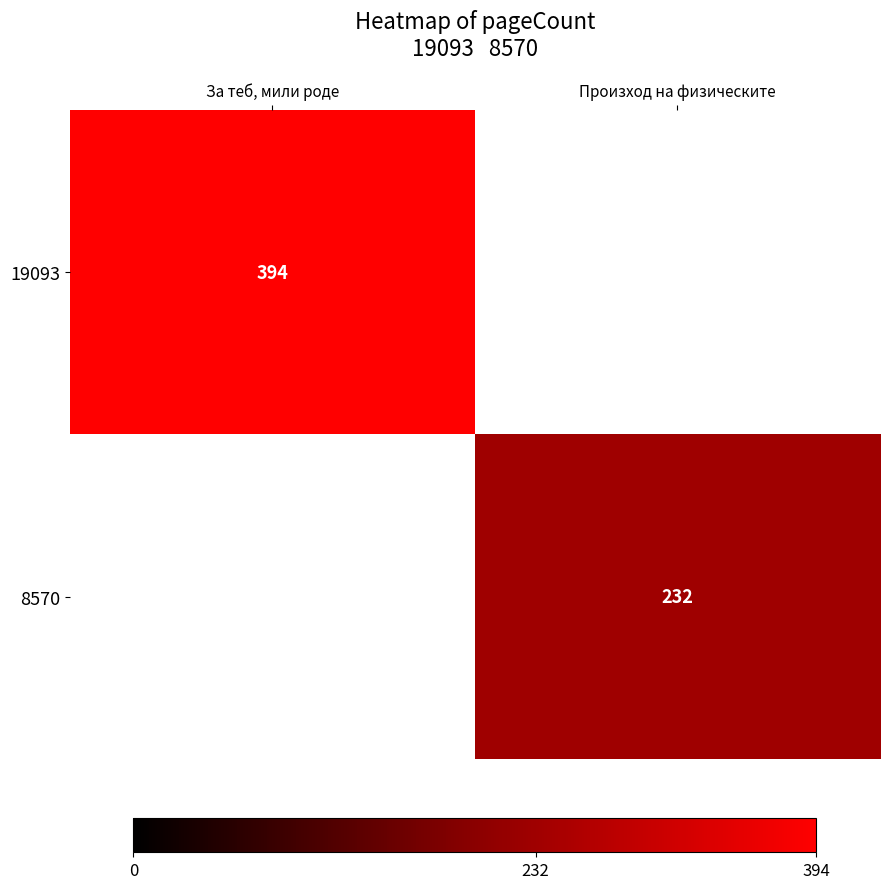

Is the value of 19093 at За теб, мили роде greater than the value of 8570 at Произход на физическите?

Yes